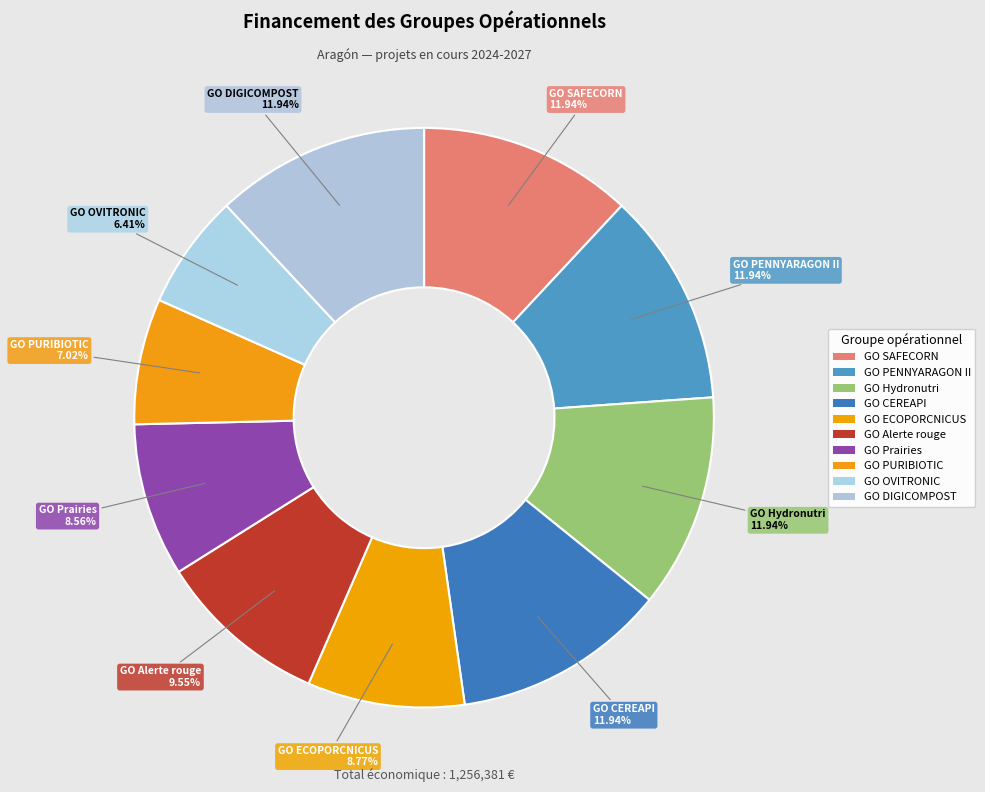

What is the largest slice in the pie chart?

GO SAFECORN